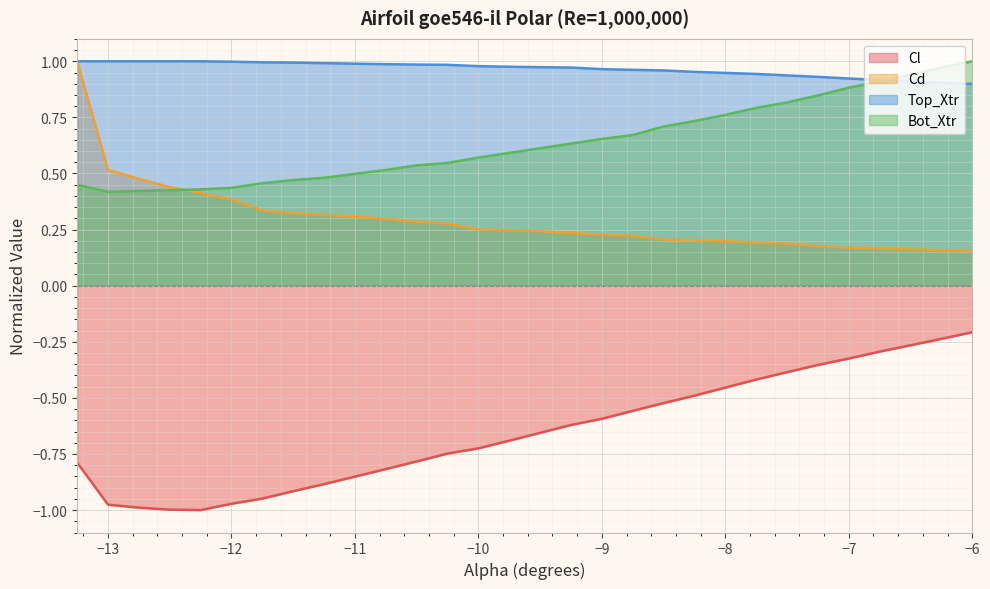

True or false: Cl has more than 2 points higher than both neighbors.

False